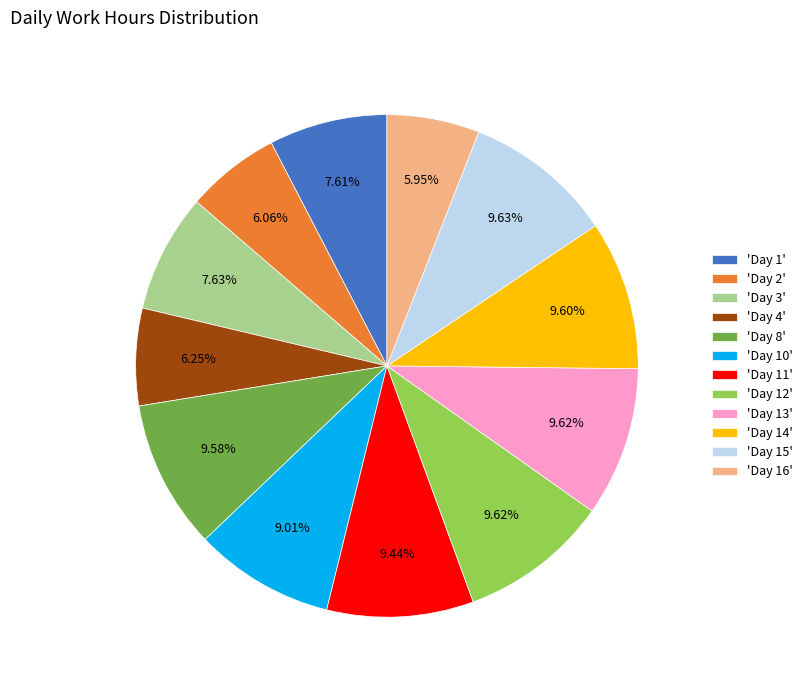

Combined, do 'Day 3' and 'Day 12' account for over 50%?

No